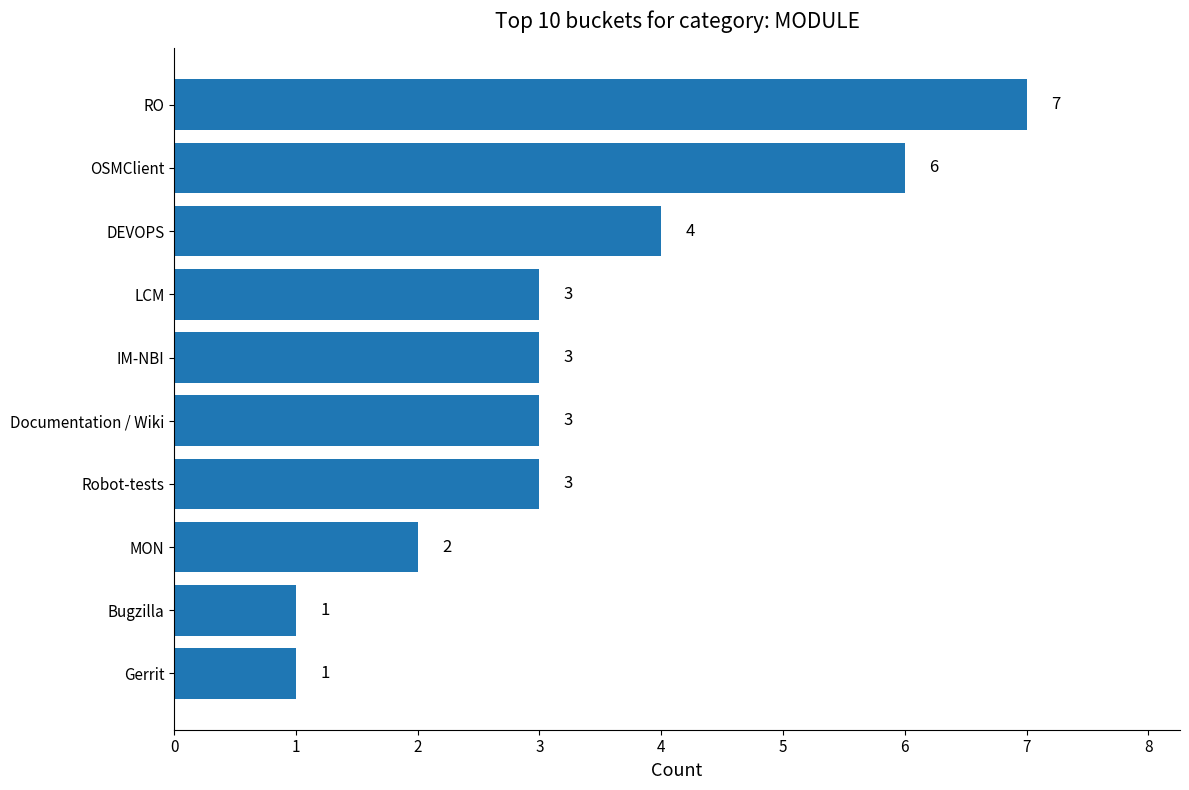

What is the change in value from LCM to OSMClient?

+3